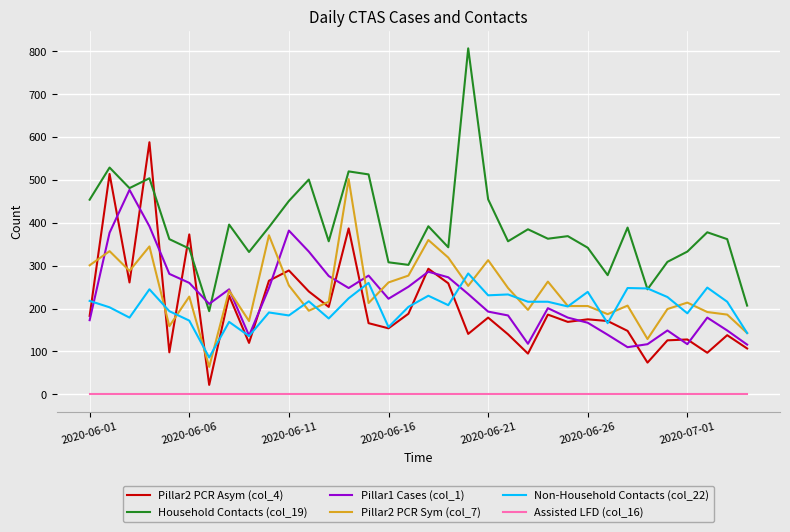

Which series has the widest spread of values?

Household Contacts (col_19)